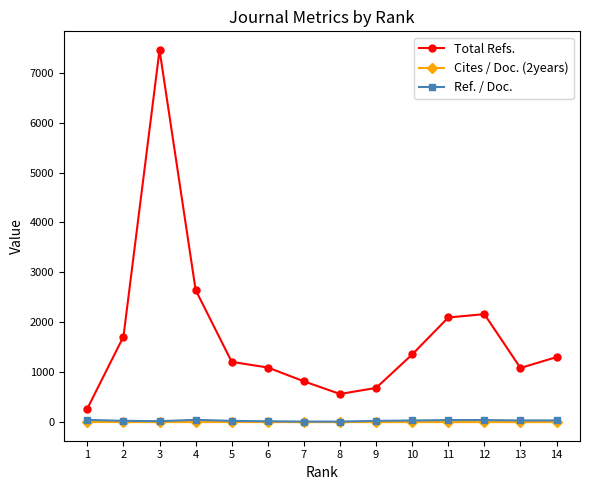

What is the difference between the highest and lowest values at 5?

1205.6